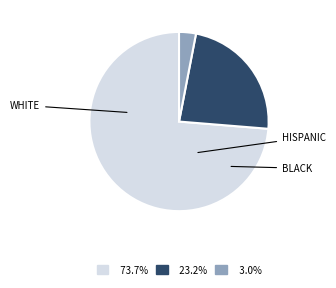

Does any single category account for the majority?

Yes